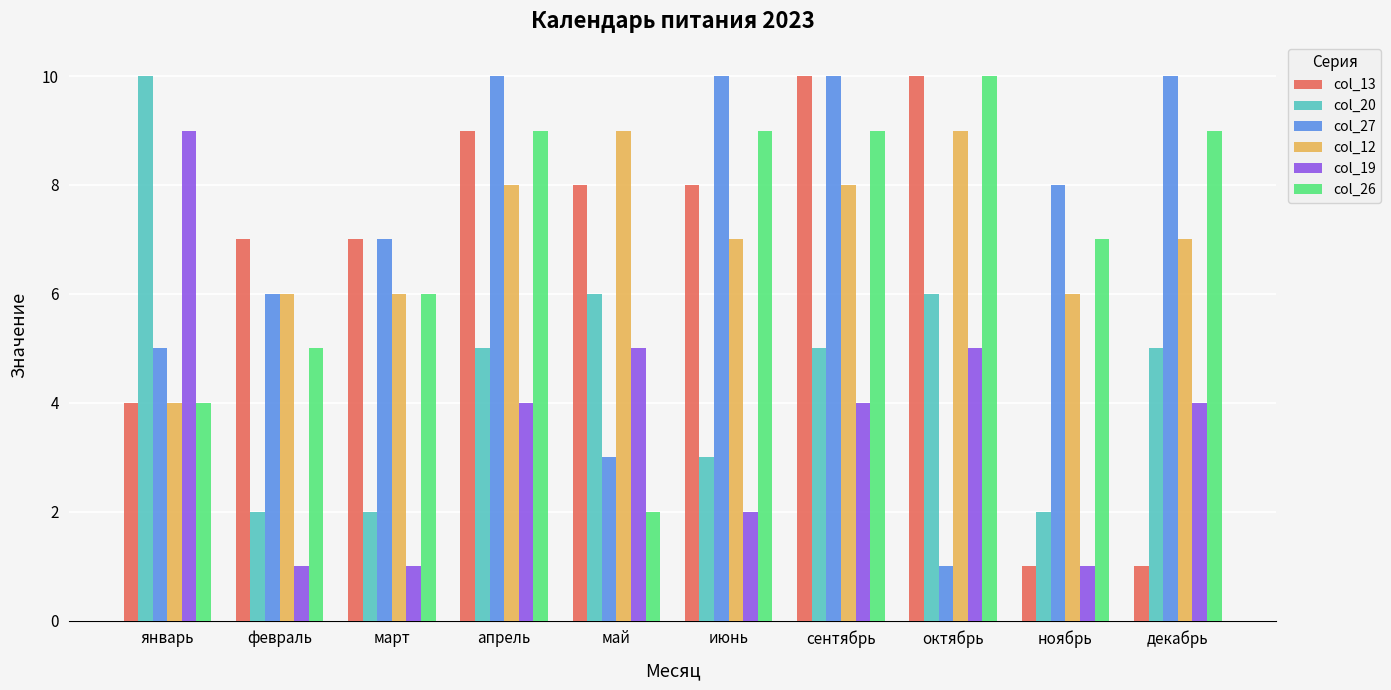

What are all the series names shown in the legend?

col_13, col_20, col_27, col_12, col_19, col_26